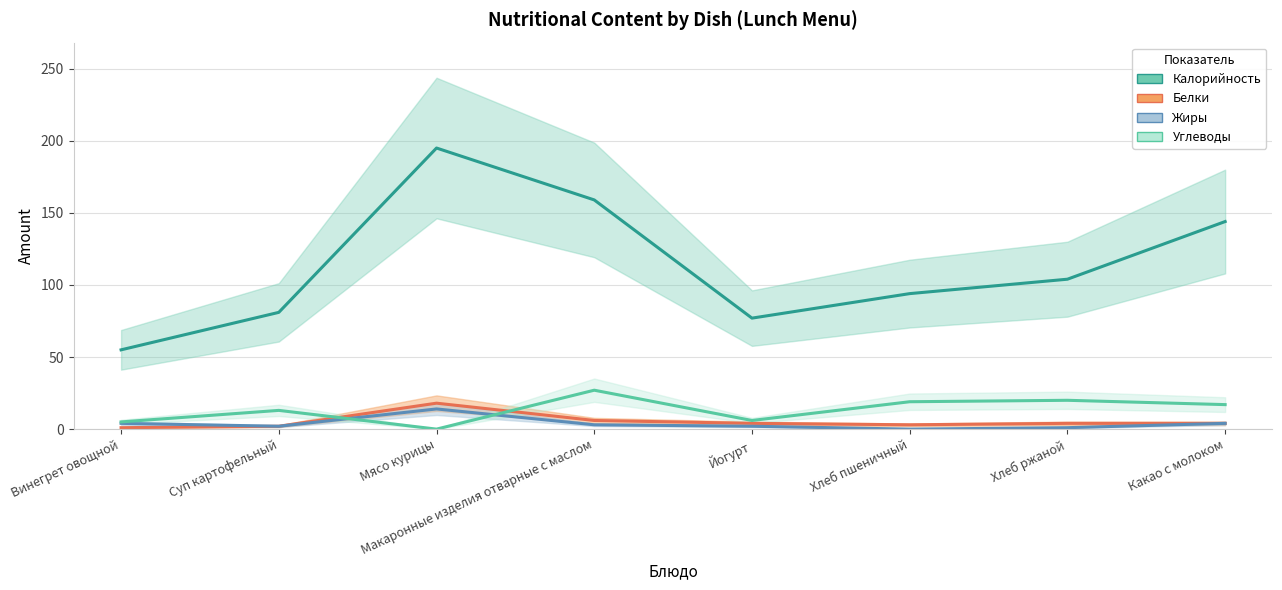

Reading left to right, extract all data points from this chart.

Калорийность: 55	81	195	159	77	94	104	144
Белки: 1	2	18	6	4	3	4	4
Жиры: 4	2	14	3	2	0	1	4
Углеводы: 5	13	0	27	6	19	20	17